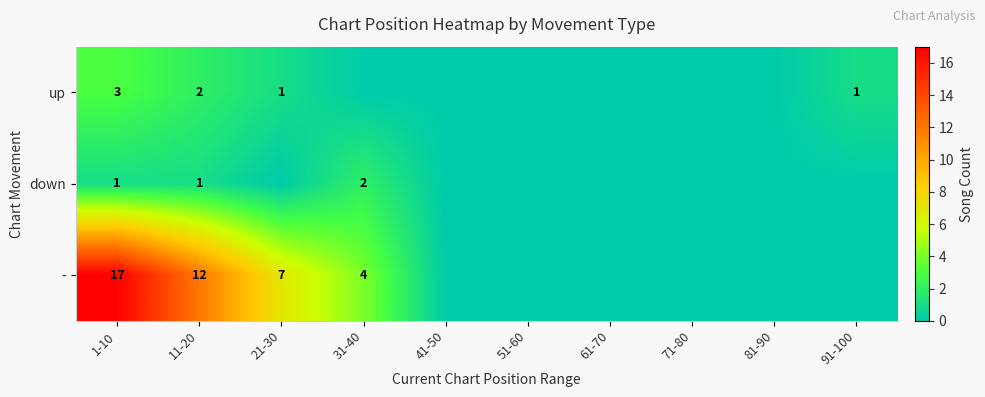

What is the total value across all series at 11-20?

15